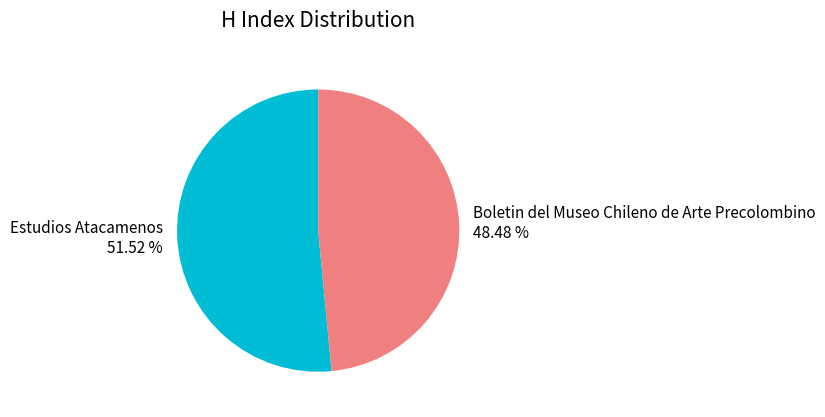

The Estudios Atacamenos slice represents 52% of the pie. True or false?

True